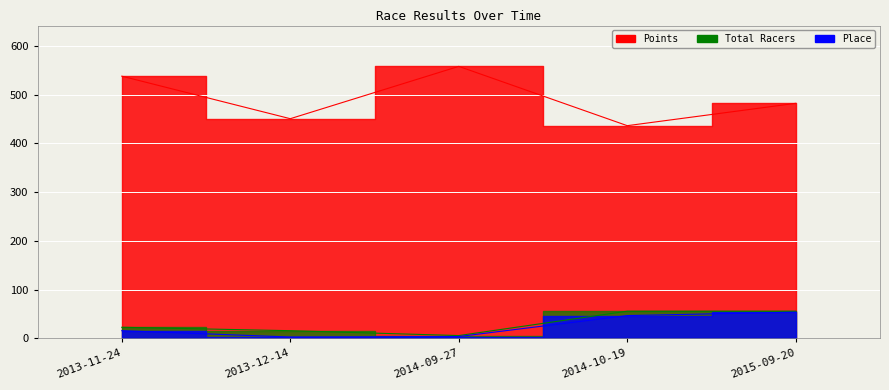

Which series has the widest spread of values?

Points